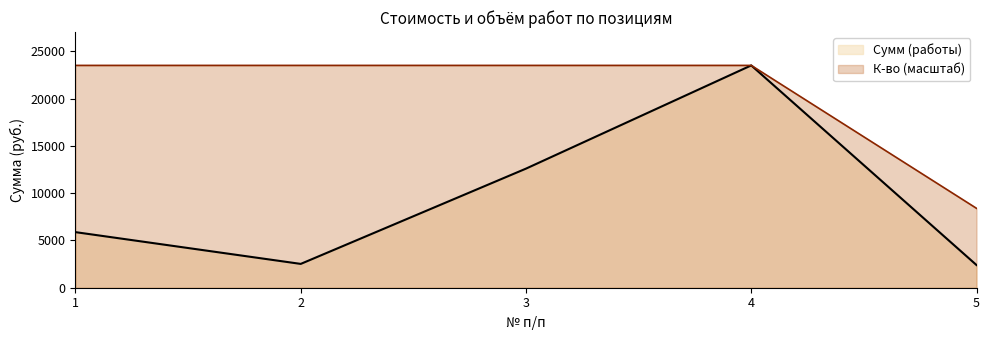

How many values in the Сумм (работы) series are below 5880?

2